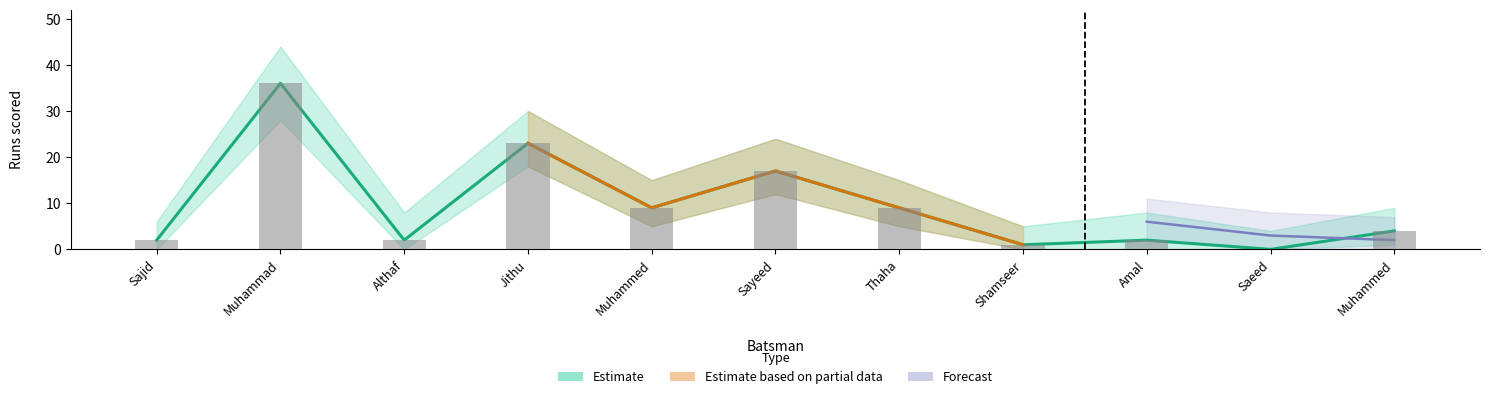

Is the value of Estimate_lower at Muhammed greater than the value of Estimate at Jithu?

No